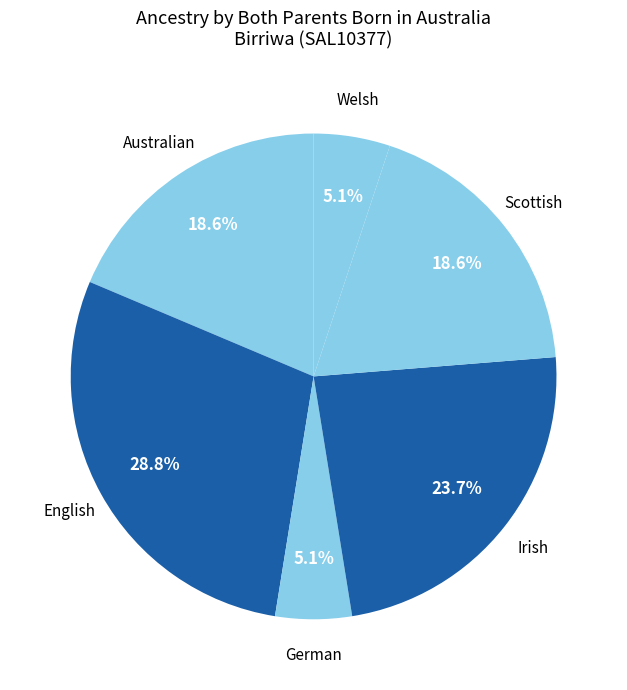

Is it true that German is 5% of the pie?

True